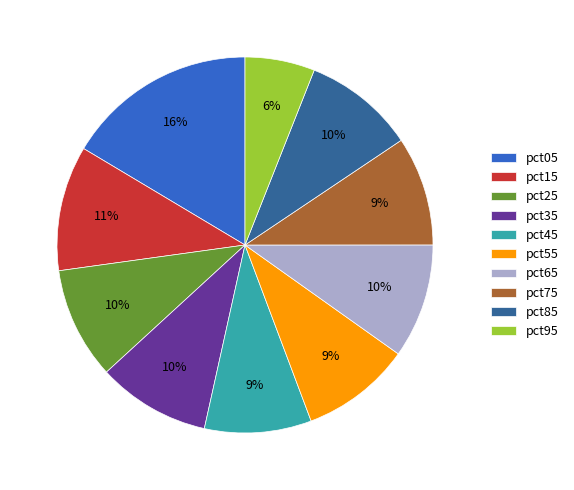

The pct85 slice represents 18% of the pie. True or false?

False